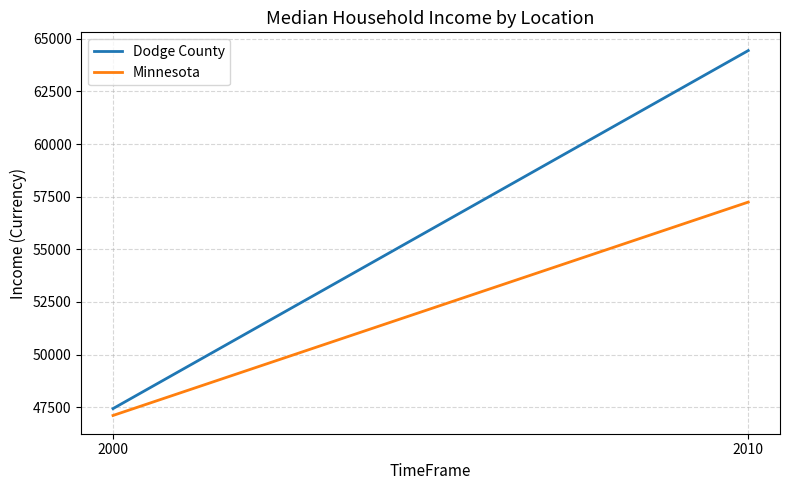

At which label does Minnesota reach its minimum?

2000